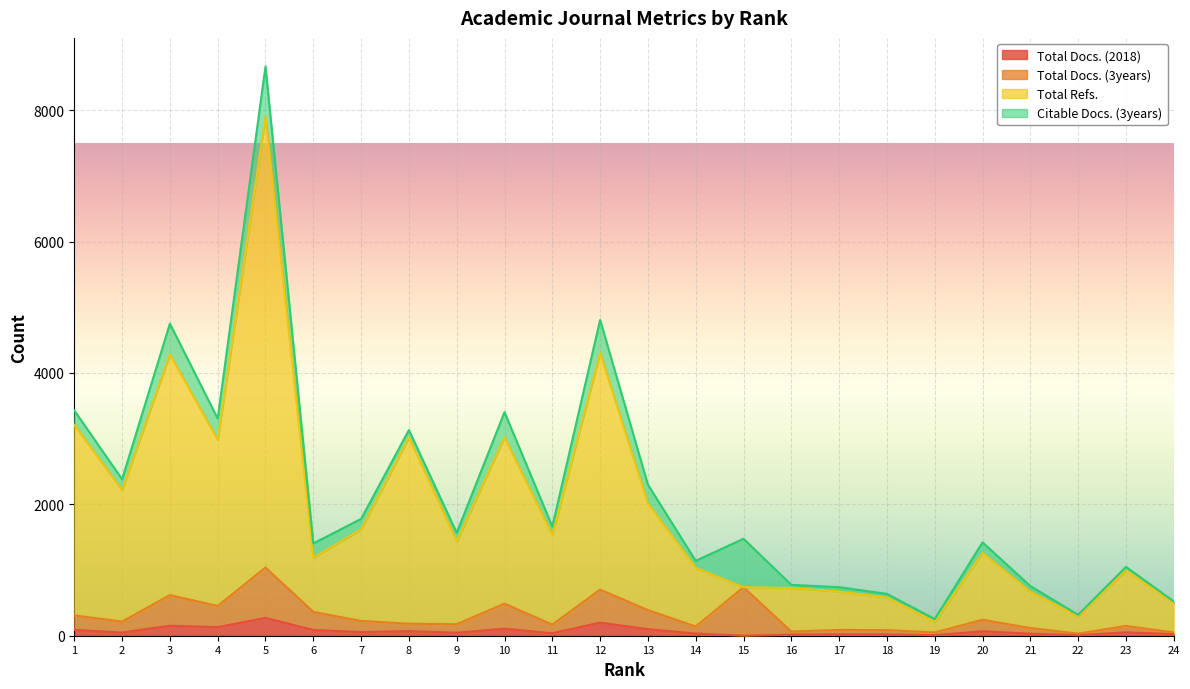

How many lines are shown in the chart?

4